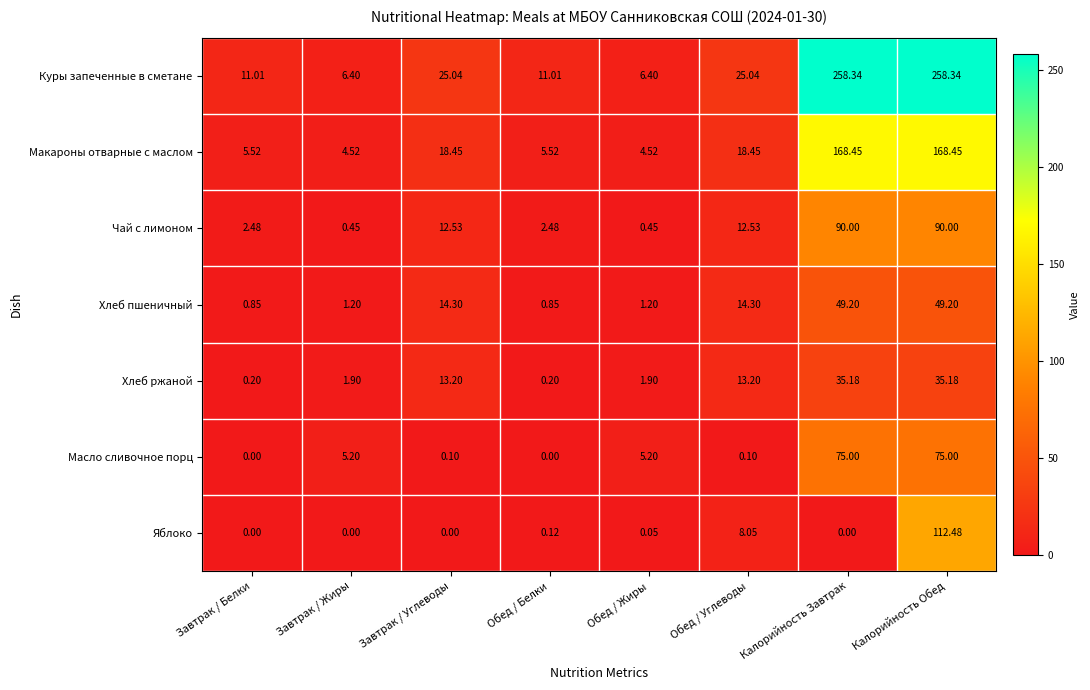

At which category is the sum across all series the highest?

Калорийность Обед